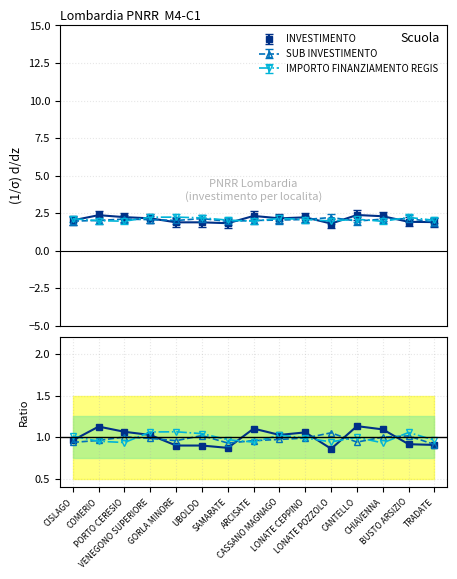

List the series in order of their peak value, highest first.

INVESTIMENTO, IMPORTO FINANZIAMENTO REGIS, SUB INVESTIMENTO